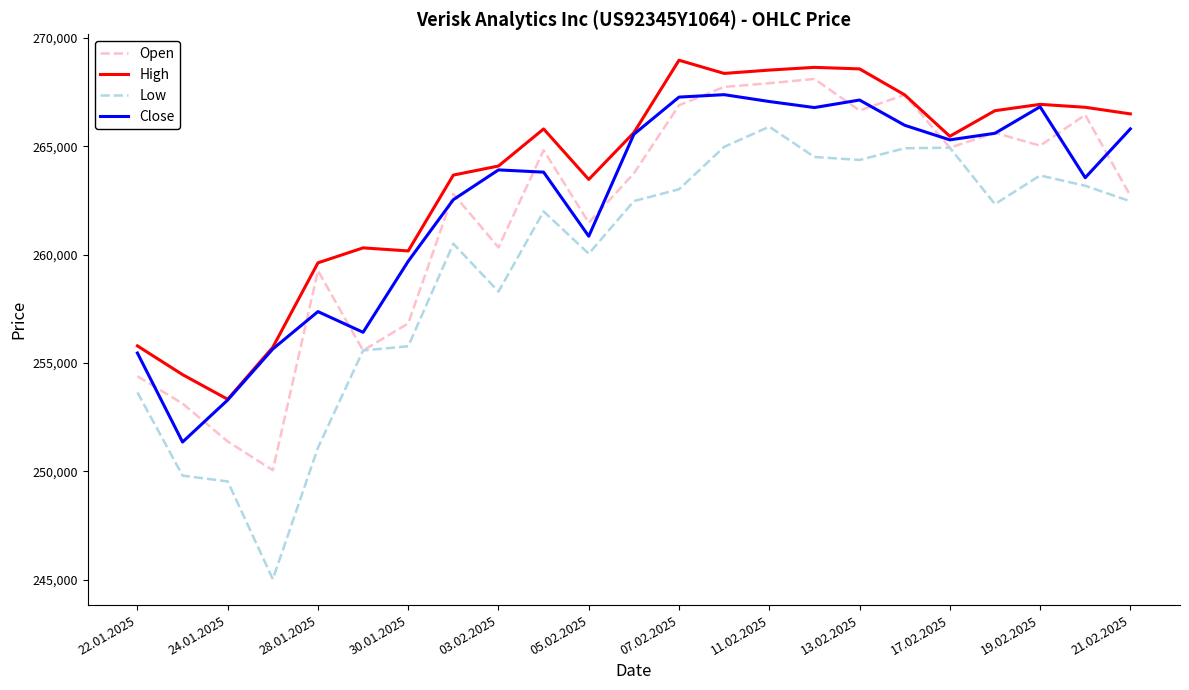

Which series has the largest range (max minus min)?

Low